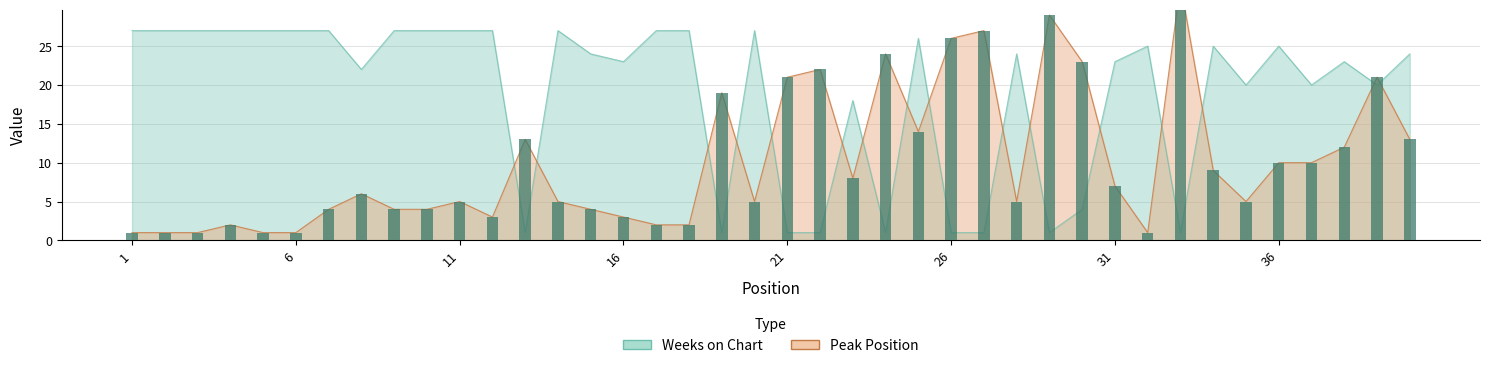

What is the sum of all Weeks on Chart values?

760